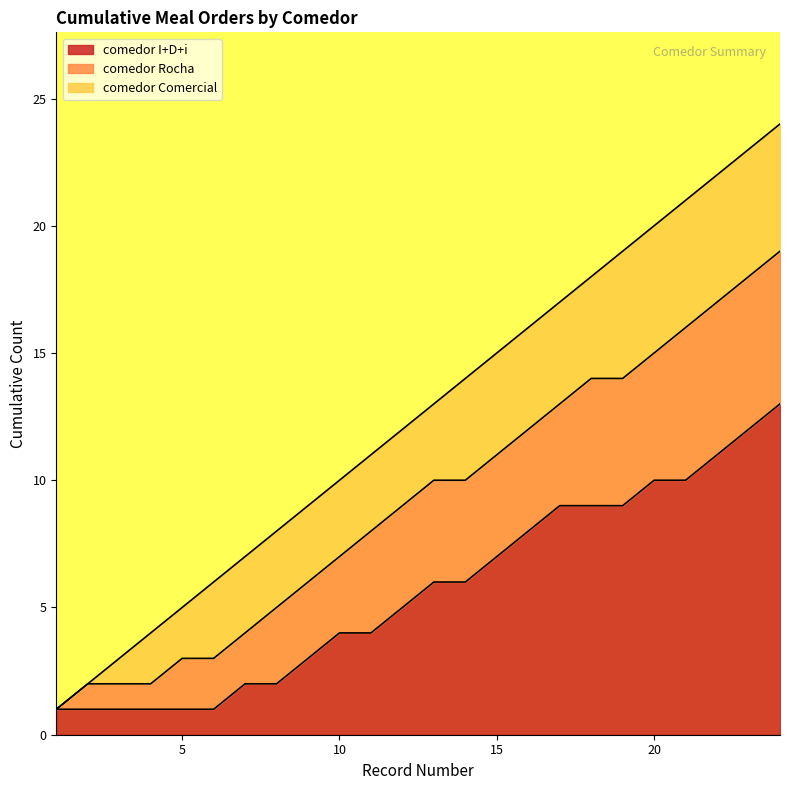

Reading left to right, extract all data points from this chart.

1=1	2=2	3=3	4=4	5=5	6=6	7=7	8=8	9=9	10=10	11=11	12=12	13=13	14=14	15=15	16=16	17=17	18=18	19=19	20=20	21=21	22=22	23=23	24=24